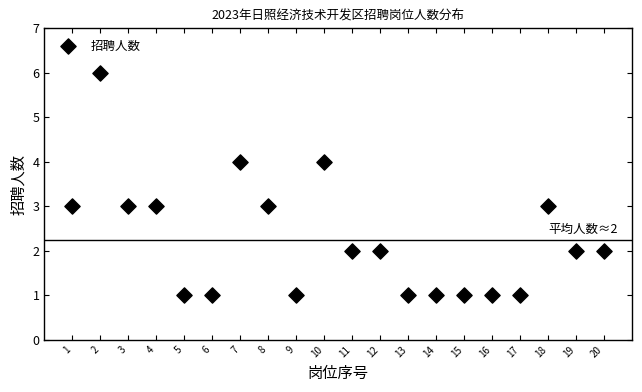

What is the range of Y values (max minus min)?

5